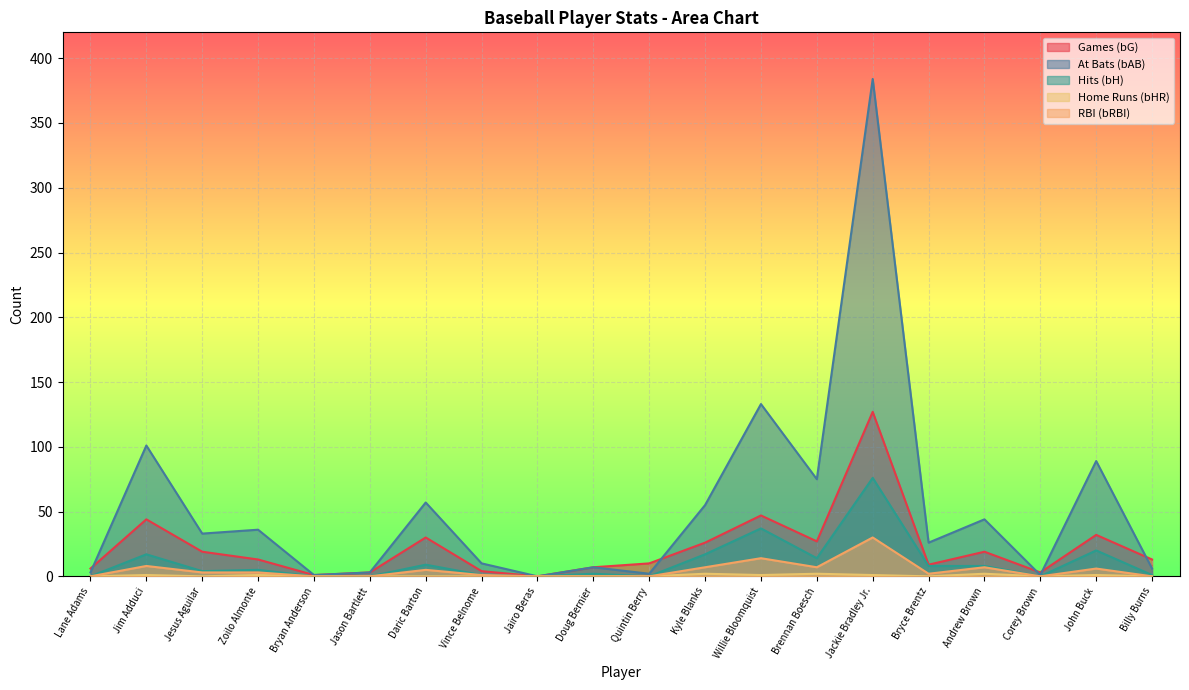

Reading right to left, list all the values displayed in this chart.

bG: Billy Burns=13	John Buck=32	Corey Brown=3	Andrew Brown=19	Bryce Brentz=9	Jackie Bradley Jr.=127	Brennan Boesch=27	Willie Bloomquist=47	Kyle Blanks=26	Quintin Berry=10	Doug Bernier=7	Jairo Beras=0	Vince Belnome=4	Daric Barton=30	Jason Bartlett=3	Bryan Anderson=1	Zoilo Almonte=13	Jesus Aguilar=19	Jim Adduci=44	Lane Adams=6
bAB: Billy Burns=6	John Buck=89	Corey Brown=1	Andrew Brown=44	Bryce Brentz=26	Jackie Bradley Jr.=384	Brennan Boesch=75	Willie Bloomquist=133	Kyle Blanks=55	Quintin Berry=2	Doug Bernier=7	Jairo Beras=0	Vince Belnome=10	Daric Barton=57	Jason Bartlett=3	Bryan Anderson=1	Zoilo Almonte=36	Jesus Aguilar=33	Jim Adduci=101	Lane Adams=3
bH: Billy Burns=1	John Buck=20	Corey Brown=0	Andrew Brown=8	Bryce Brentz=8	Jackie Bradley Jr.=76	Brennan Boesch=14	Willie Bloomquist=37	Kyle Blanks=17	Quintin Berry=0	Doug Bernier=2	Jairo Beras=0	Vince Belnome=1	Daric Barton=9	Jason Bartlett=0	Bryan Anderson=0	Zoilo Almonte=5	Jesus Aguilar=4	Jim Adduci=17	Lane Adams=0
bHR: Billy Burns=0	John Buck=1	Corey Brown=0	Andrew Brown=2	Bryce Brentz=0	Jackie Bradley Jr.=1	Brennan Boesch=2	Willie Bloomquist=1	Kyle Blanks=2	Quintin Berry=0	Doug Bernier=0	Jairo Beras=0	Vince Belnome=0	Daric Barton=0	Jason Bartlett=0	Bryan Anderson=0	Zoilo Almonte=1	Jesus Aguilar=0	Jim Adduci=1	Lane Adams=0
bRBI: Billy Burns=0	John Buck=6	Corey Brown=0	Andrew Brown=7	Bryce Brentz=2	Jackie Bradley Jr.=30	Brennan Boesch=7	Willie Bloomquist=14	Kyle Blanks=7	Quintin Berry=0	Doug Bernier=0	Jairo Beras=0	Vince Belnome=1	Daric Barton=5	Jason Bartlett=0	Bryan Anderson=0	Zoilo Almonte=3	Jesus Aguilar=3	Jim Adduci=8	Lane Adams=0